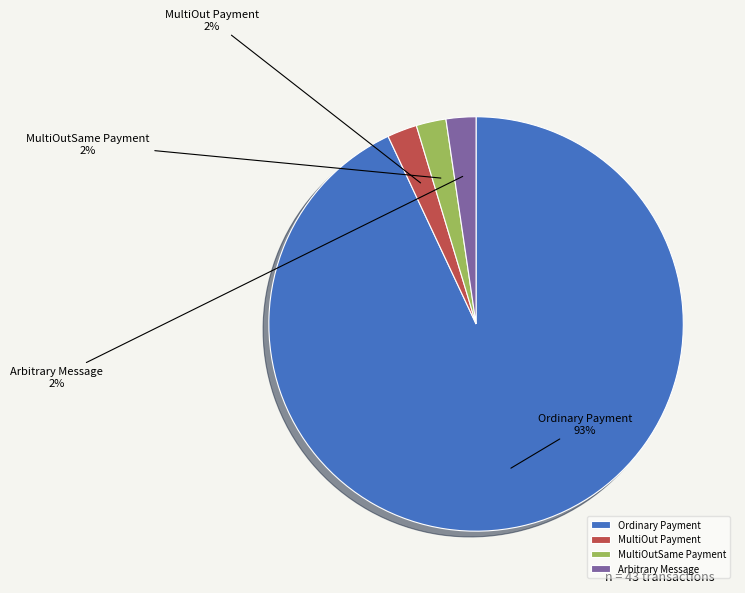

Is the sum of Arbitrary Message and MultiOutSame Payment greater than half?

No